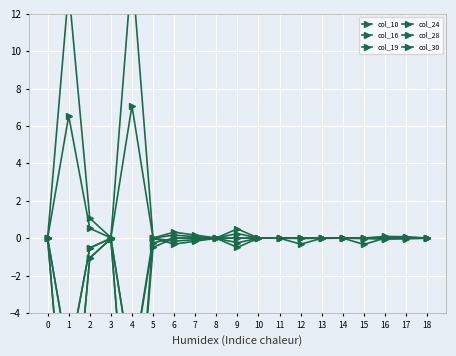

The value of col_28 at 5 is -0.7. True or false?

False